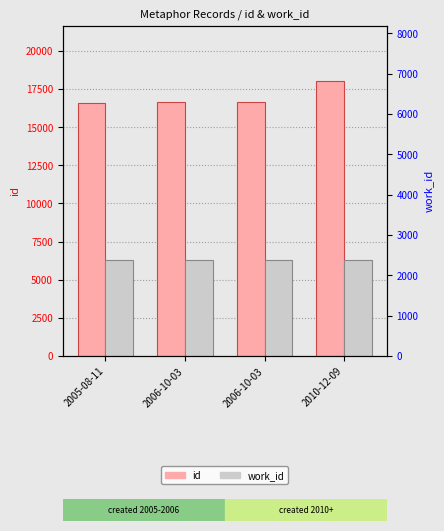

Which category has the lowest value across all series?

2005-08-11